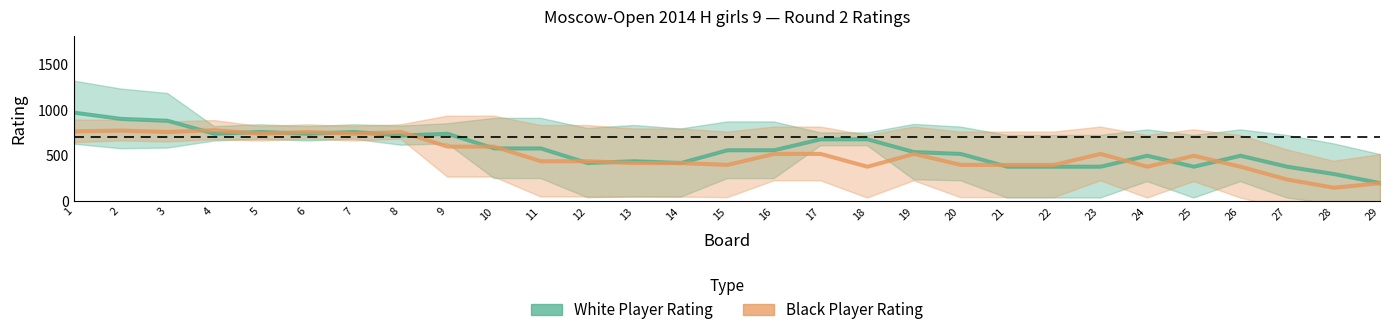

Does the chart have visible grid lines?

No